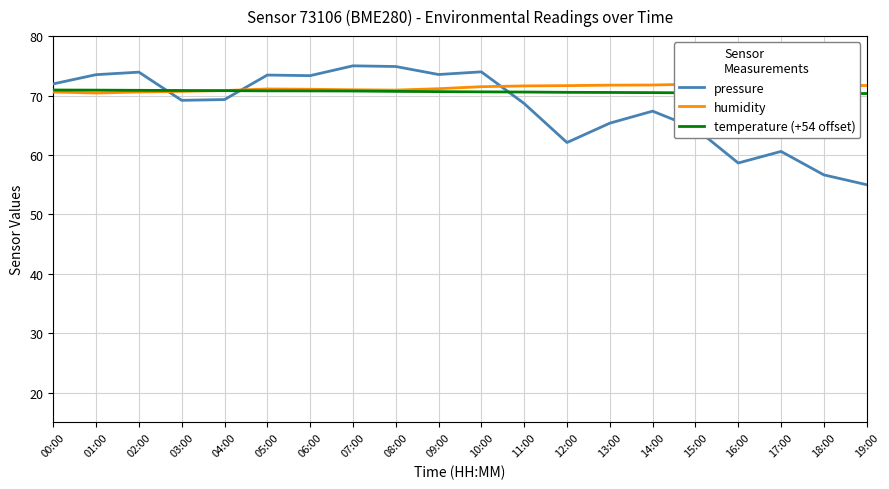

What is the spread (max minus min) of values at 15:00?

7.4